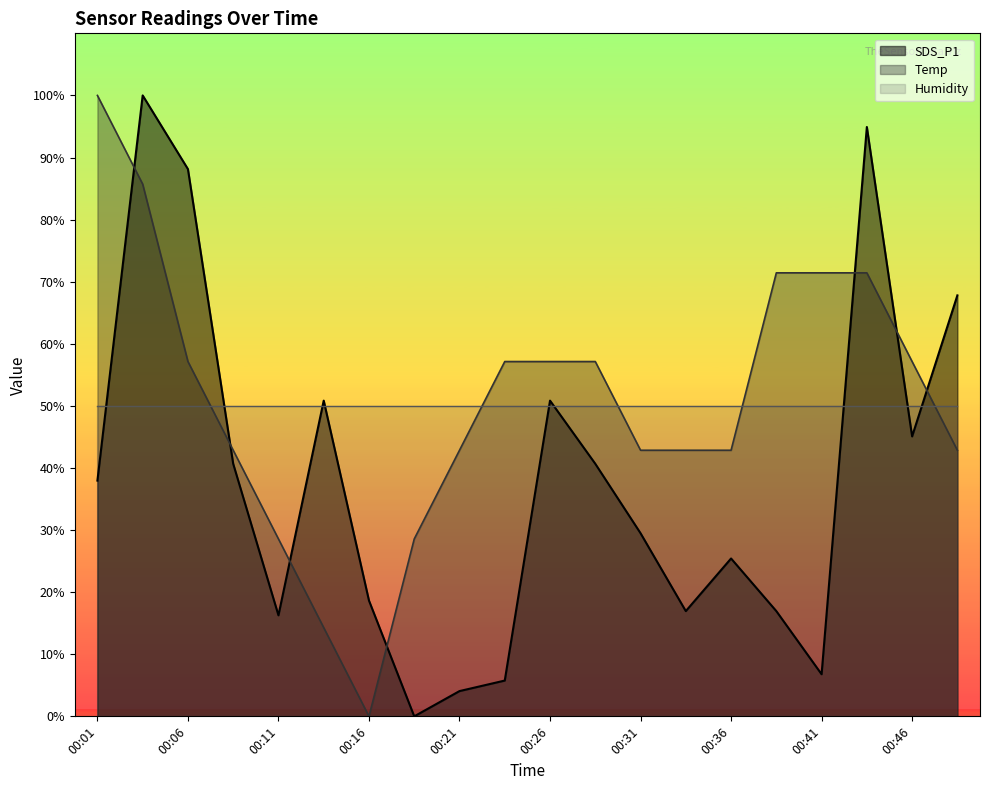

What value does the Temp series have at 00:36?

42.9